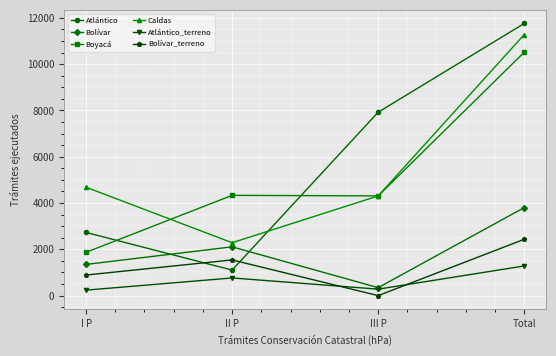

Between III P and Total, which series saw the biggest shift?

Caldas